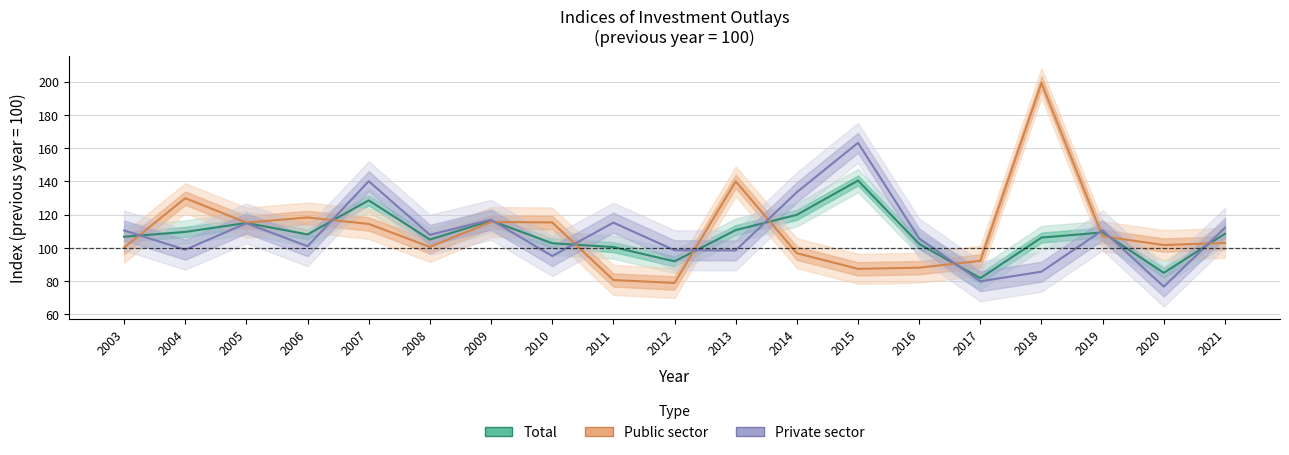

How many intersections are there between Total and Private sector?

10